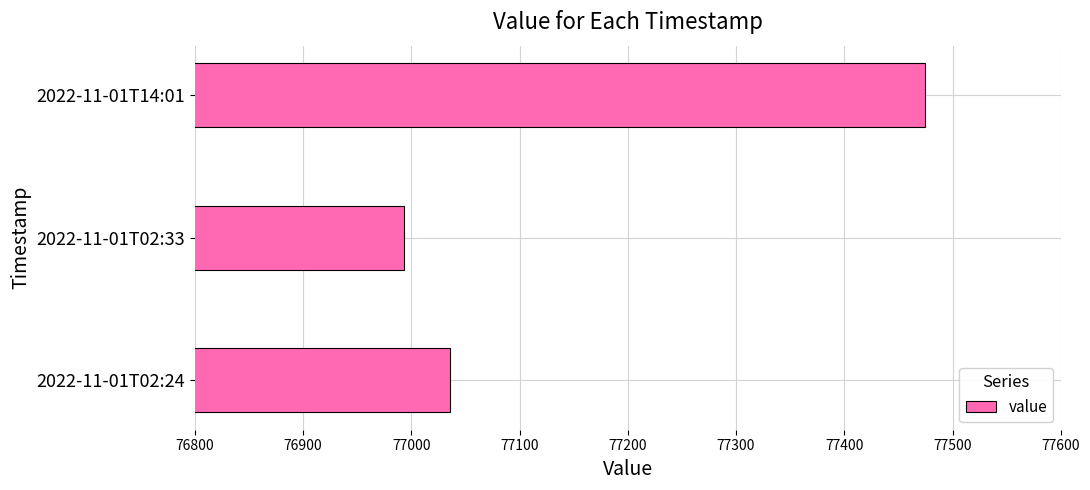

Reading top to bottom, list all the values displayed in this chart.

77474.6	76993.4	77035.7